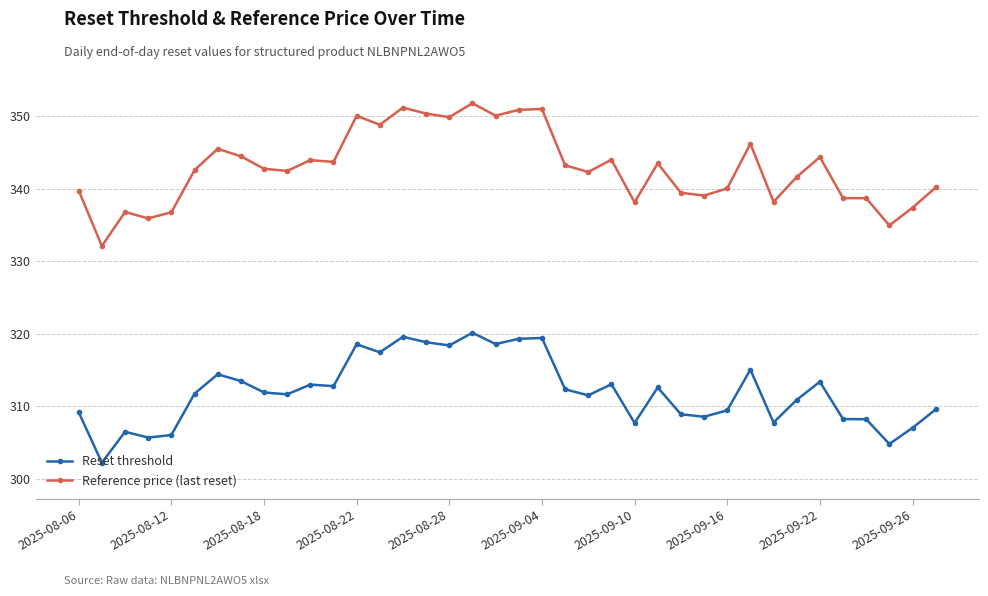

List the series in order of their peak value, lowest first.

Reset threshold, Reference price (last reset)